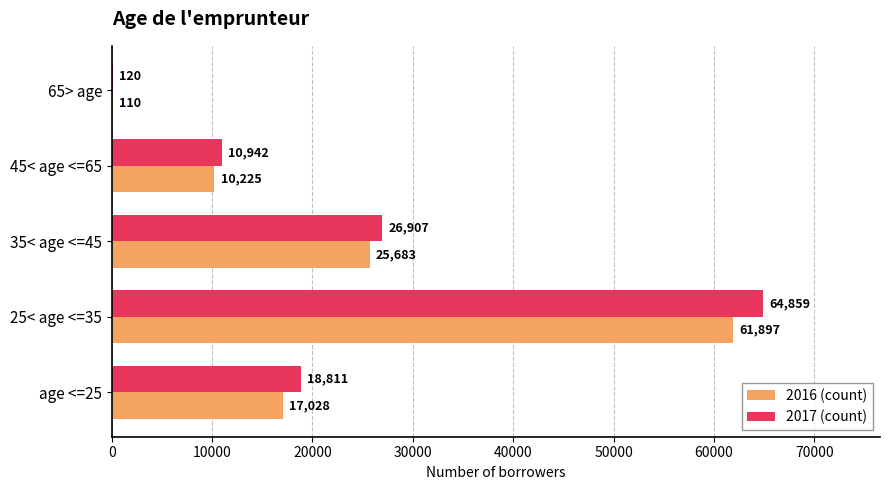

At which label is 2017 (count) closest to 32489?

35< age <=45